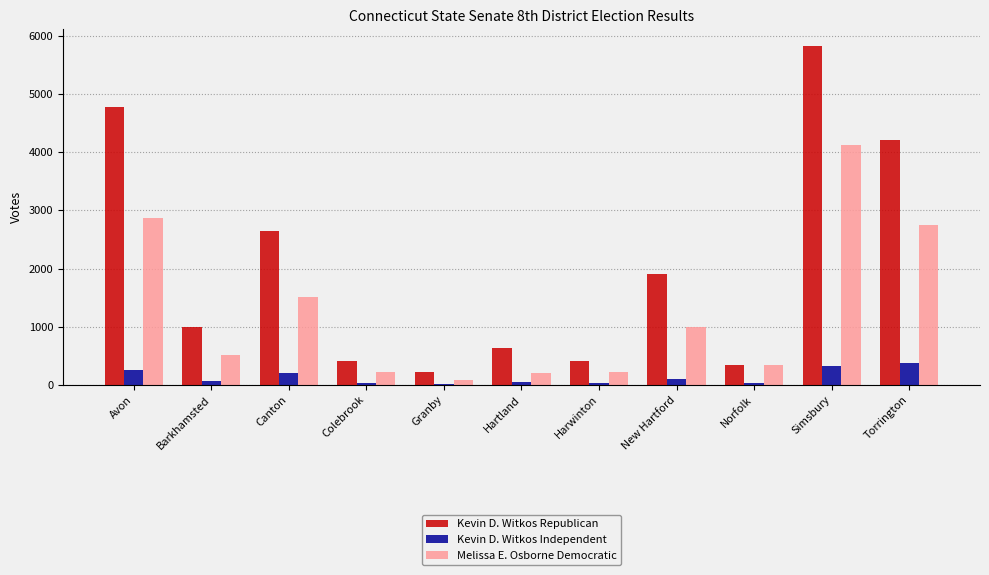

True or false: Kevin D. Witkos Republican has a value of 1441 at Barkhamsted.

False